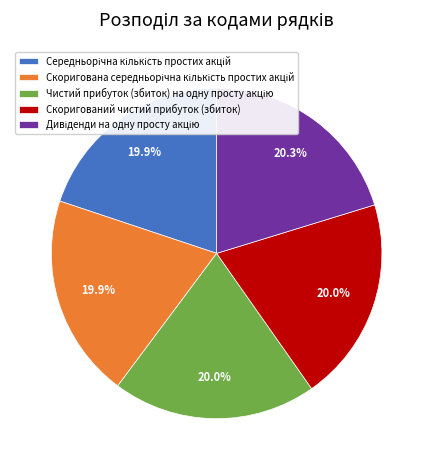

Is there a majority slice in this chart?

No